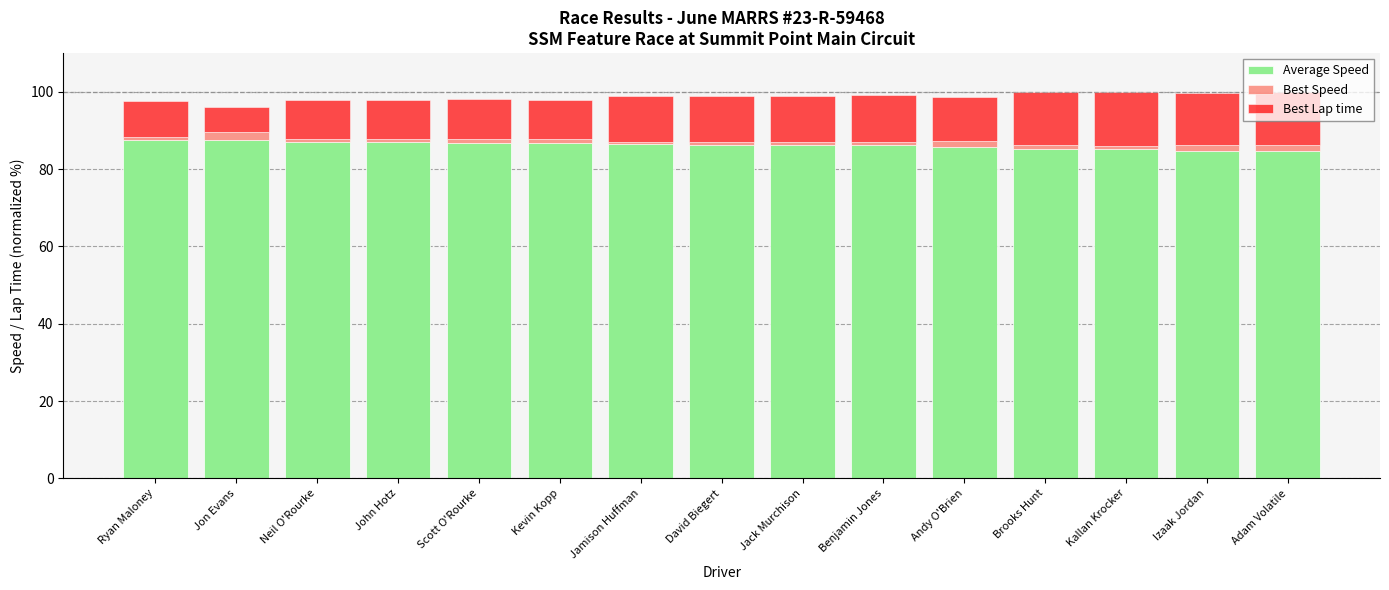

What is the lowest value of the Average Speed series?

84.8